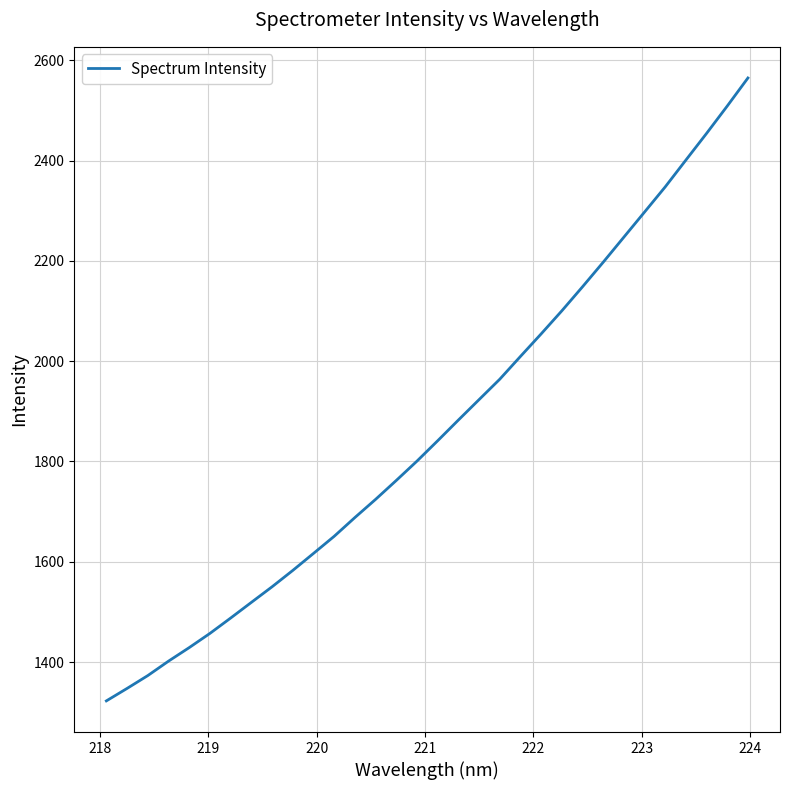

What is the minimum value shown in the chart?

1322.5